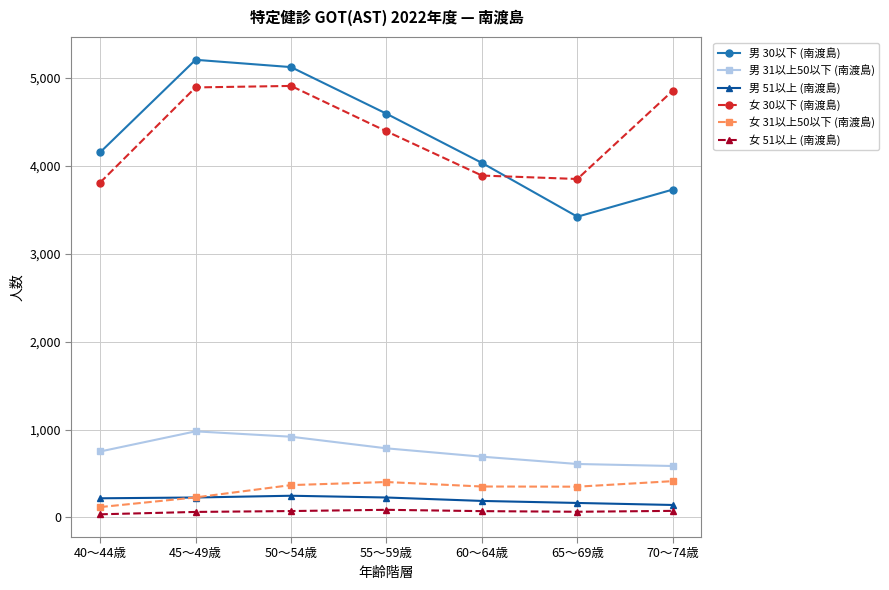

What is the sum of all 男 30以下 (南渡島) values?

30242